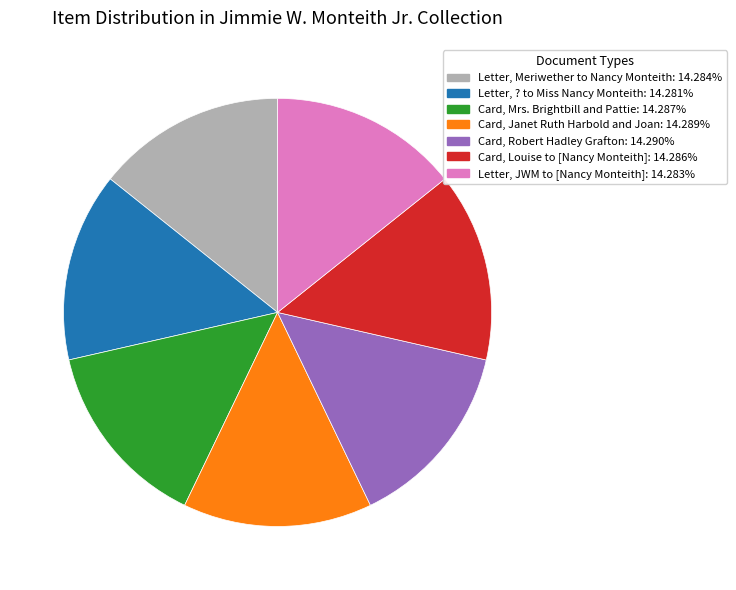

Approximately how many times larger is the value at Letter, Meriwether to Nancy Monteith compared to Letter, ? to Miss Nancy Monteith?

1.0